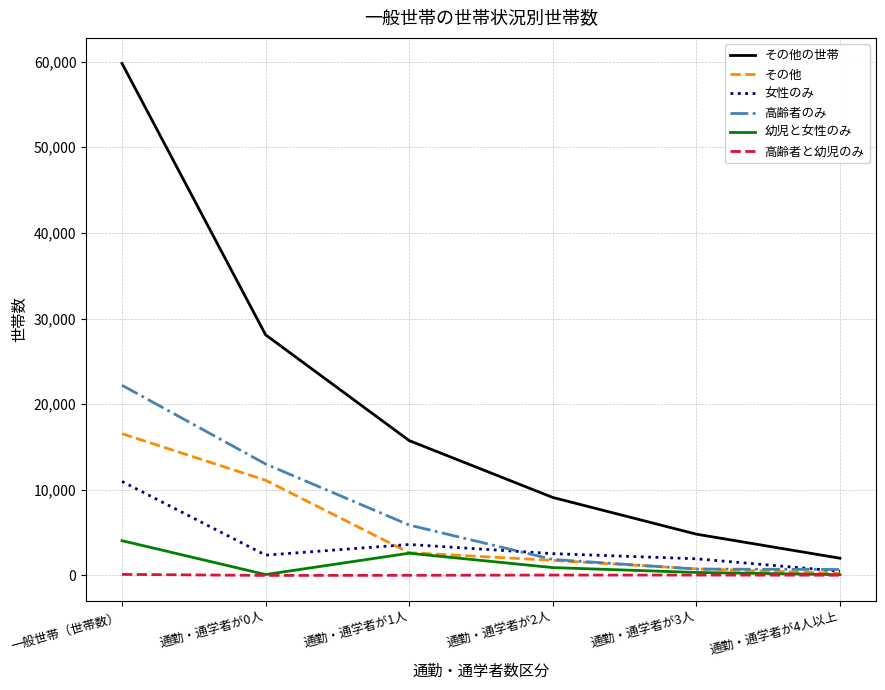

At how many categories does at least one series exceed 34052?

1